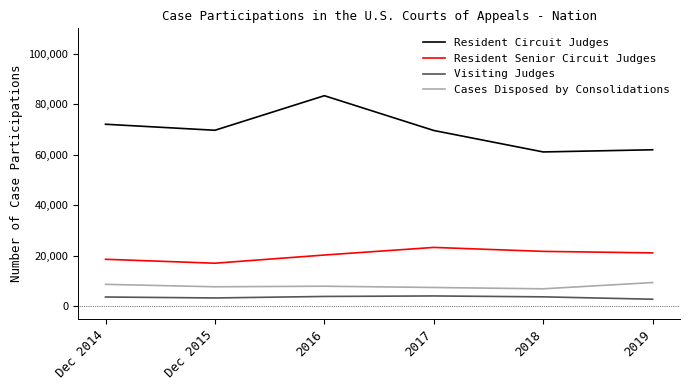

Rank the series by their maximum value, from lowest to highest.

Visiting Judges, Cases Disposed by Consolidations, Resident Senior Circuit Judges, Resident Circuit Judges